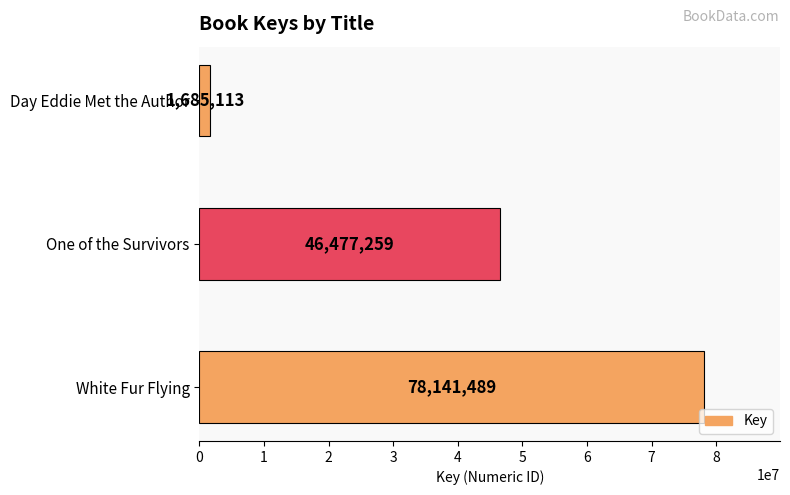

Count the values in the range 1685113 to 78141489.

3